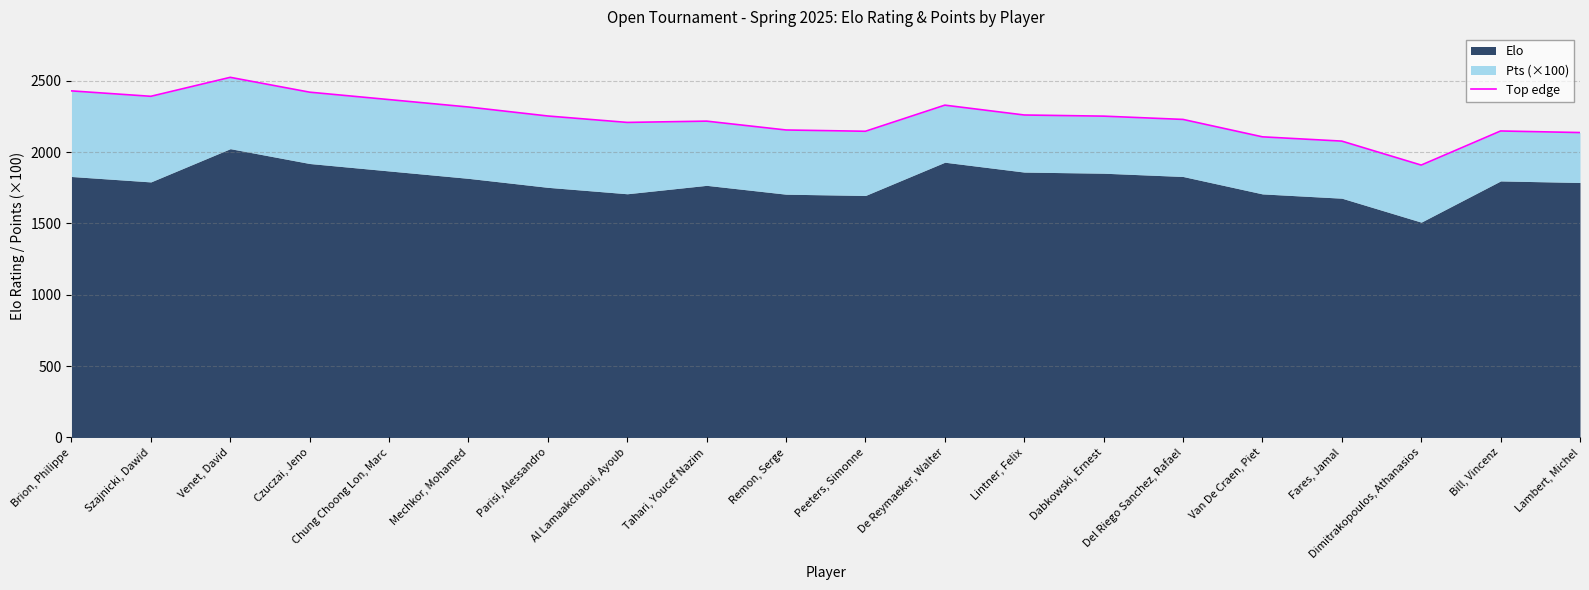

List the labels in order of value, smallest first.

Dimitrakopoulos, Athanasios, Fares, Jamal, Van De Craen, Piet, Lambert, Michel, Peeters, Simonne, Bill, Vincenz, Remon, Serge, Al Lamaakchaoui, Ayoub, Tahari, Youcef Nazim, Del Riego Sanchez, Rafael, Dabkowski, Ernest, Parisi, Alessandro, Lintner, Felix, Mechkor, Mohamed, De Reymaeker, Walter, Chung Choong Lon, Marc, Szajnicki, Dawid, Czuczai, Jeno, Brion, Philippe, Venet, David